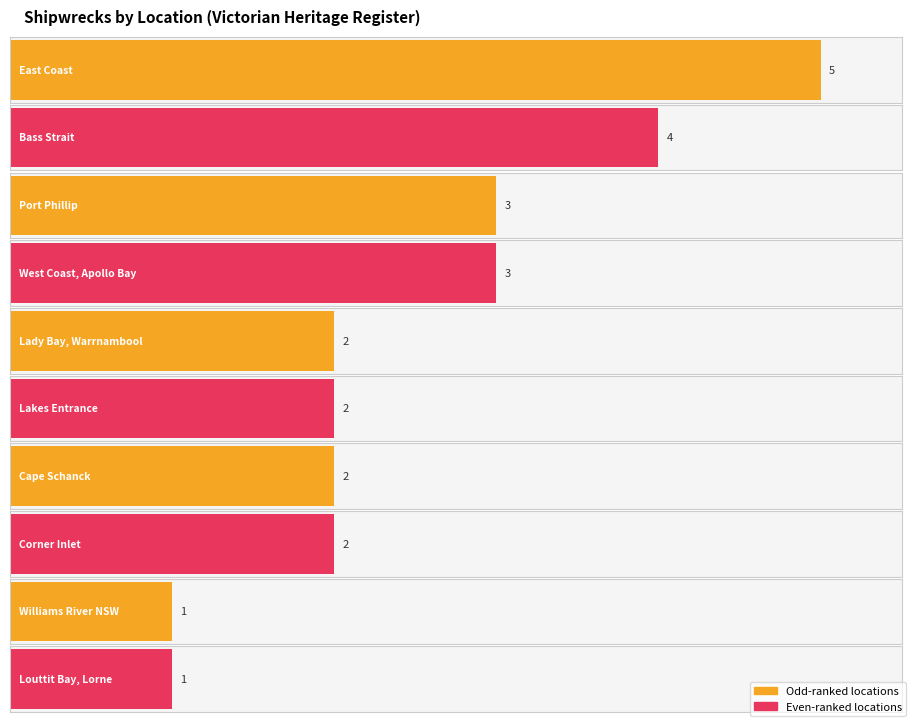

What is the label of the 4th bar from the right?

Cape Schanck